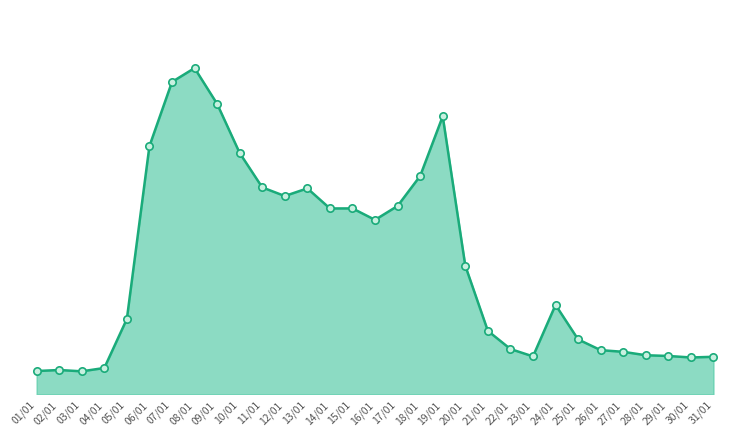

Between 02/01 and 24/01, which is larger?

24/01